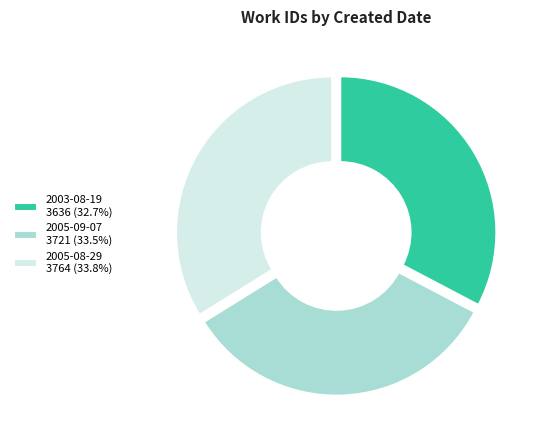

Does any single category account for the majority?

No